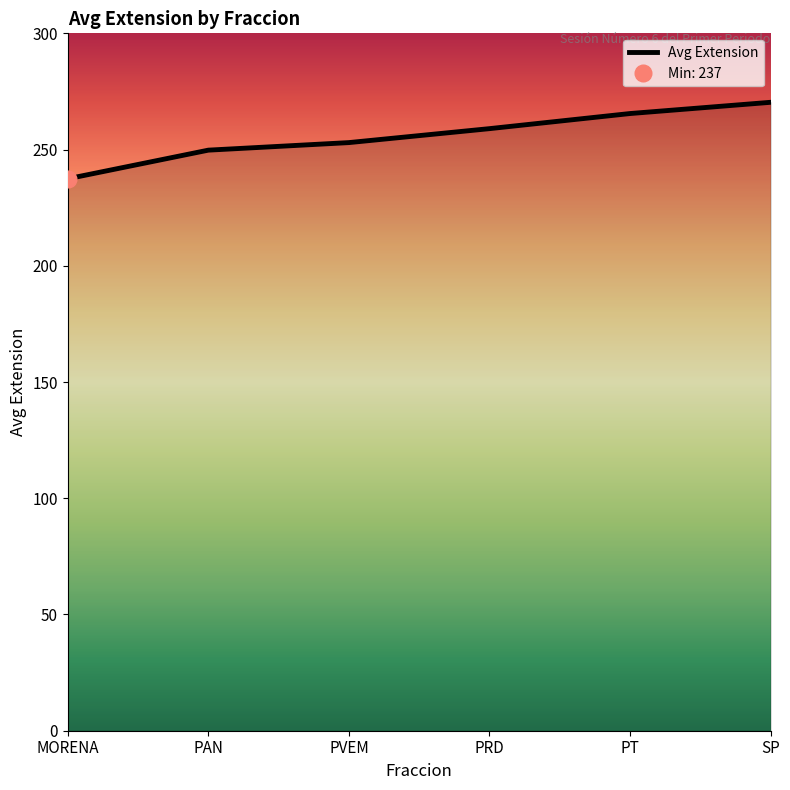

Reading right to left, list all the values displayed in this chart.

SP=270.3	PT=265.5	PRD=259.0	PVEM=253.0	PAN=249.8	MORENA=237.4